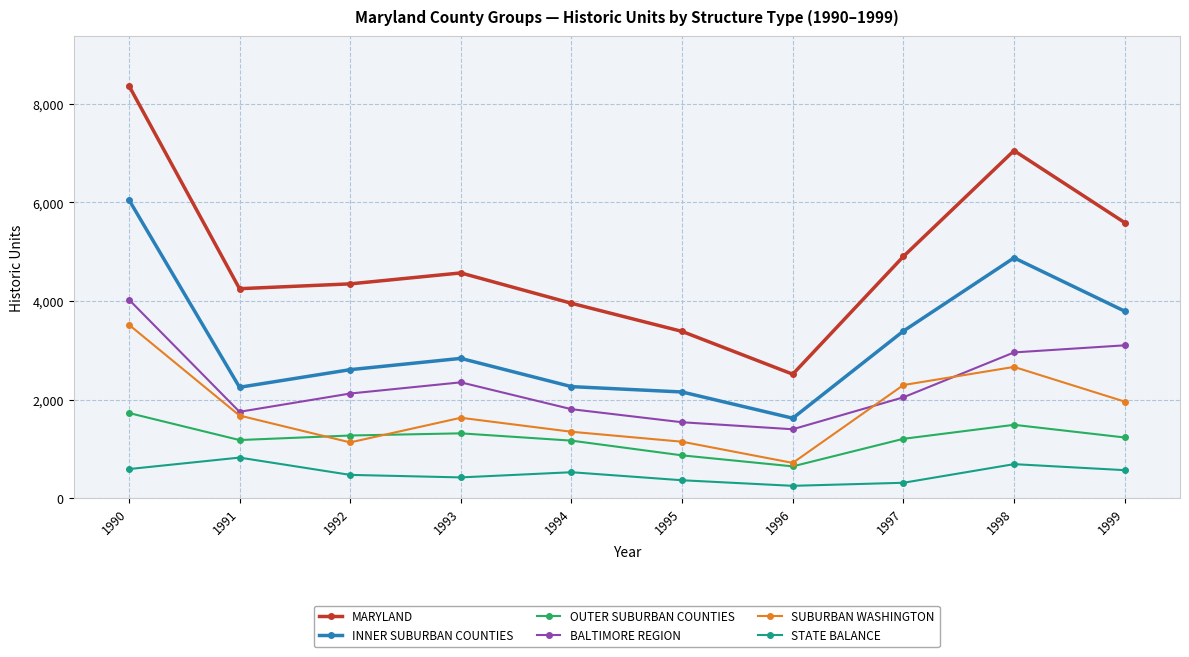

What is the sum of all STATE BALANCE values?

5005